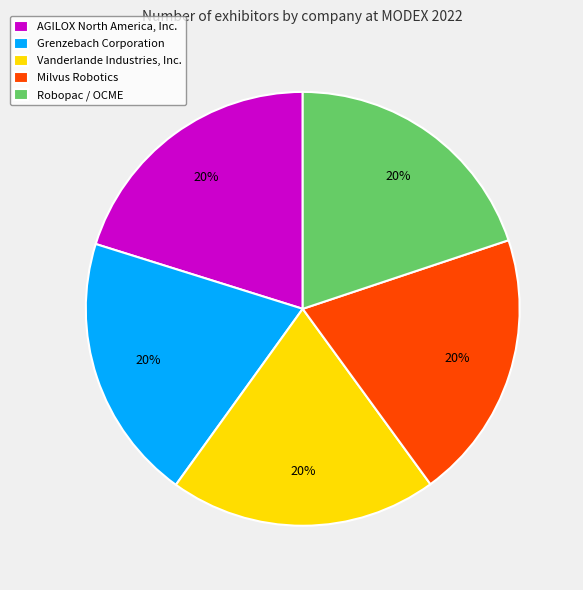

Does any single category account for the majority?

No